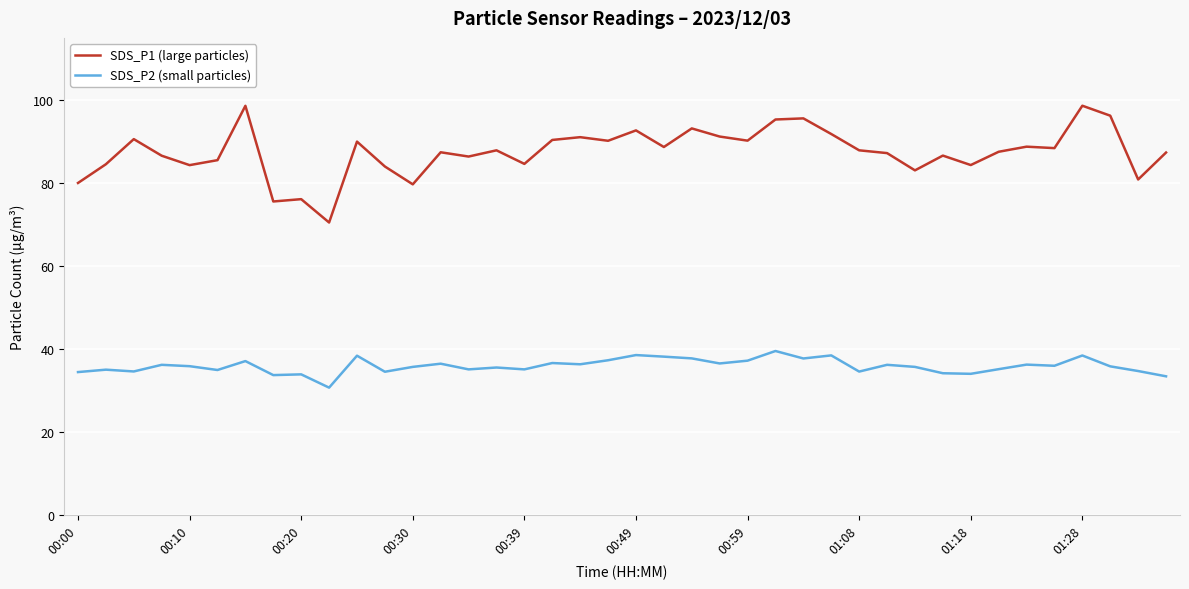

Rank the series by their average value, from highest to lowest.

SDS_P1 (large particles), SDS_P2 (small particles)